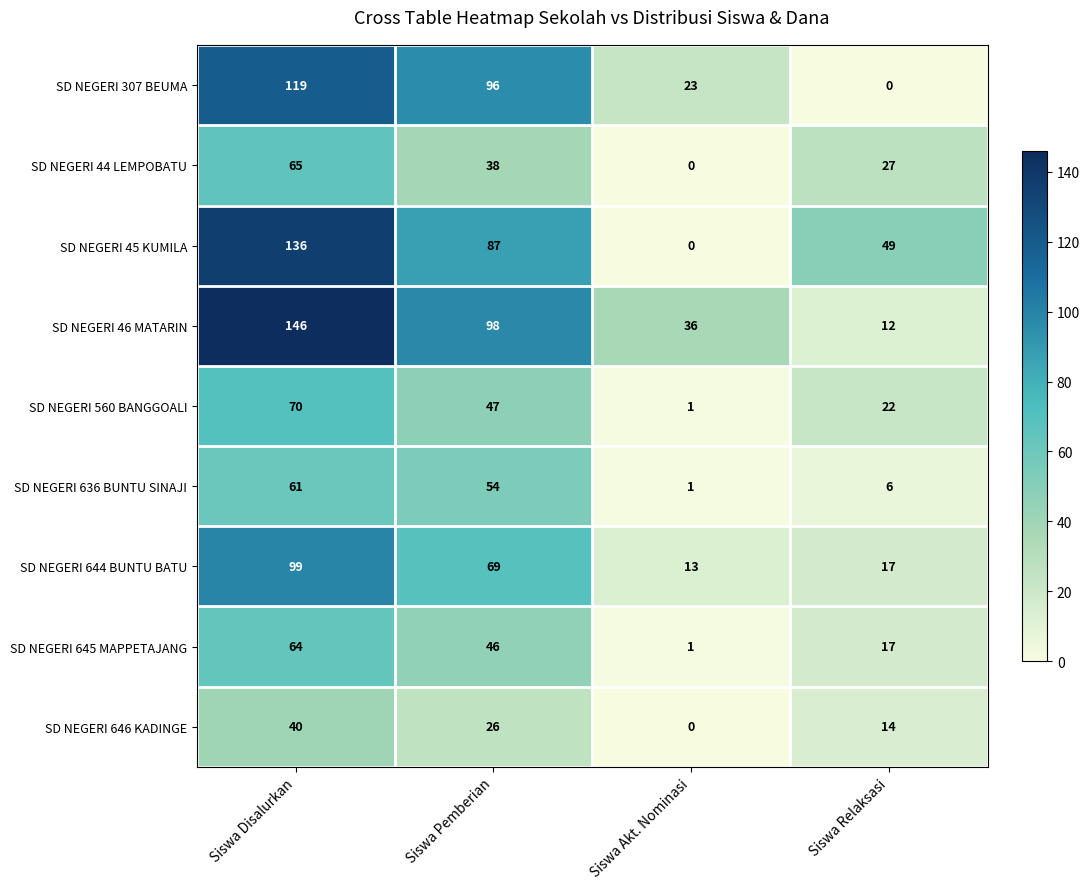

Rank the series at Siswa Disalurkan from lowest to highest value.

SD NEGERI 646 KADINGE, SD NEGERI 636 BUNTU SINAJI, SD NEGERI 645 MAPPETAJANG, SD NEGERI 44 LEMPOBATU, SD NEGERI 560 BANGGOALI, SD NEGERI 644 BUNTU BATU, SD NEGERI 307 BEUMA, SD NEGERI 45 KUMILA, SD NEGERI 46 MATARIN